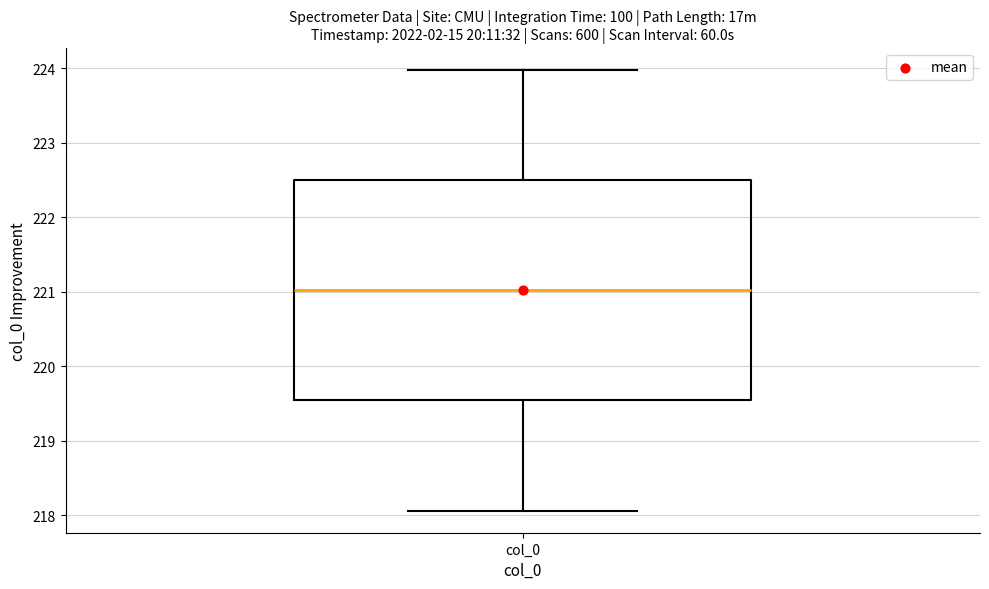

Read this box plot against the y-axis: the position of the median line, the range covered by the box, and the ends of both whiskers. The values are not printed on the chart, so give them approximately, as read against the axis.

median 221.0, box 219.5 to 222.5, whiskers 218.1 to 224.0